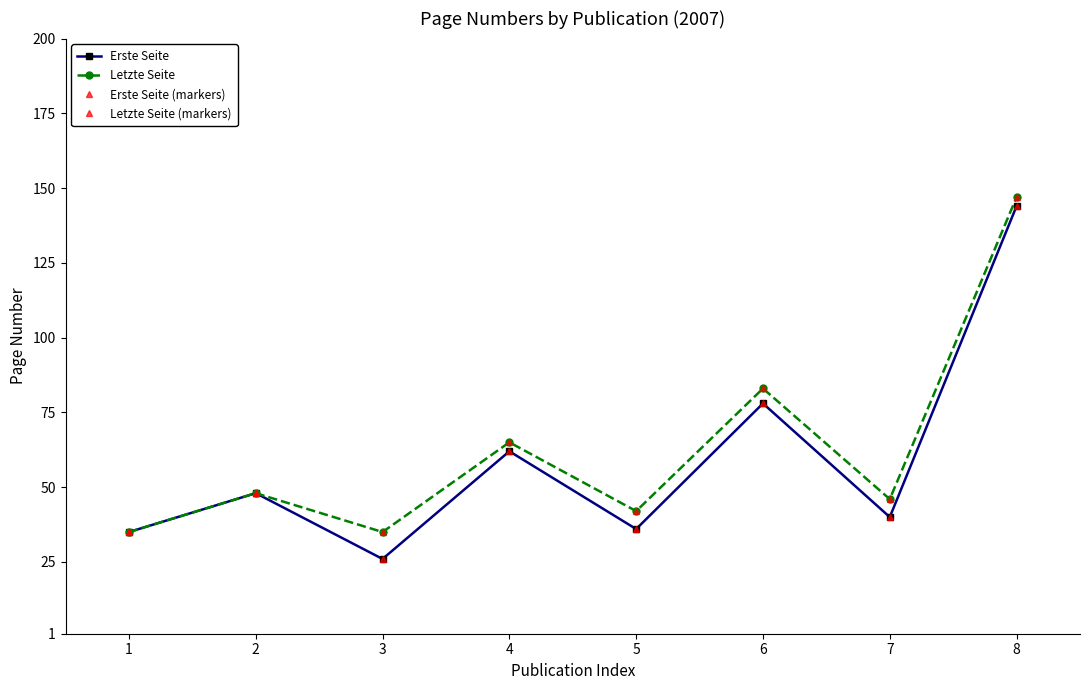

List the series in order of their peak value, highest first.

Letzte Seite, Letzte Seite (markers), Erste Seite, Erste Seite (markers)